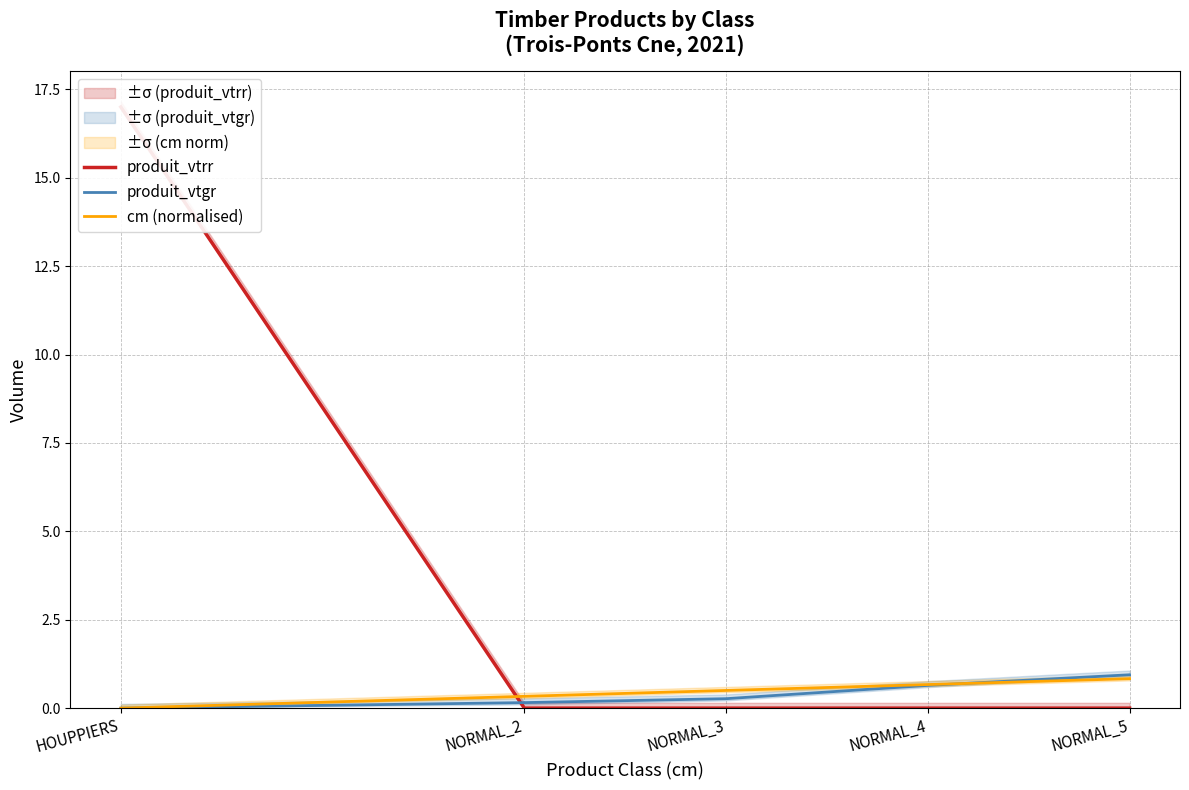

What is the average value of the produit_vtgr series?

0.4